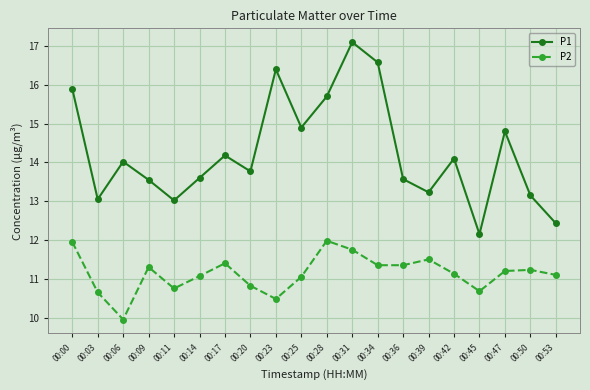

What is the difference between the second highest and minimum values in the P2 series?

2.0